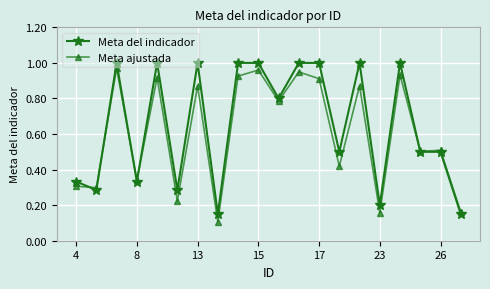

At how many categories does at least one series exceed 0?

20